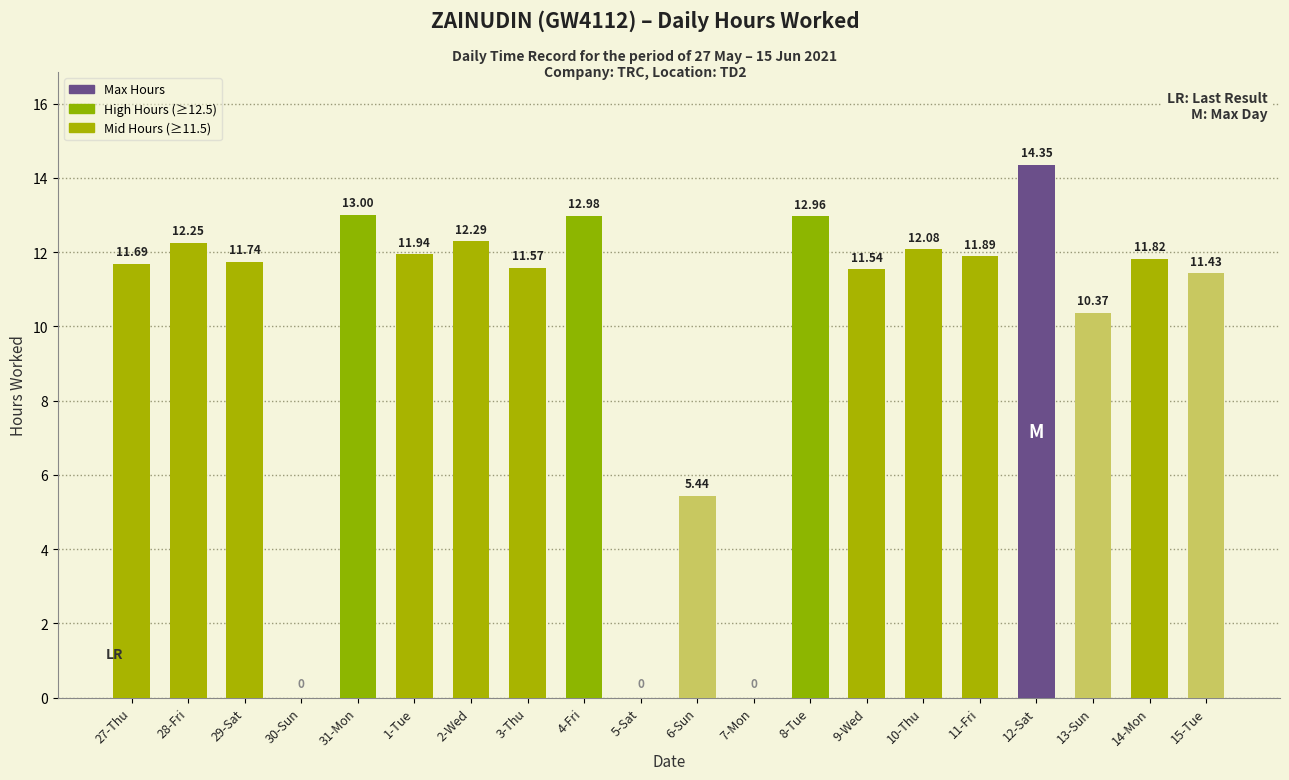

Approximately how many times larger is the value at 27-Thu compared to 3-Thu?

1.0